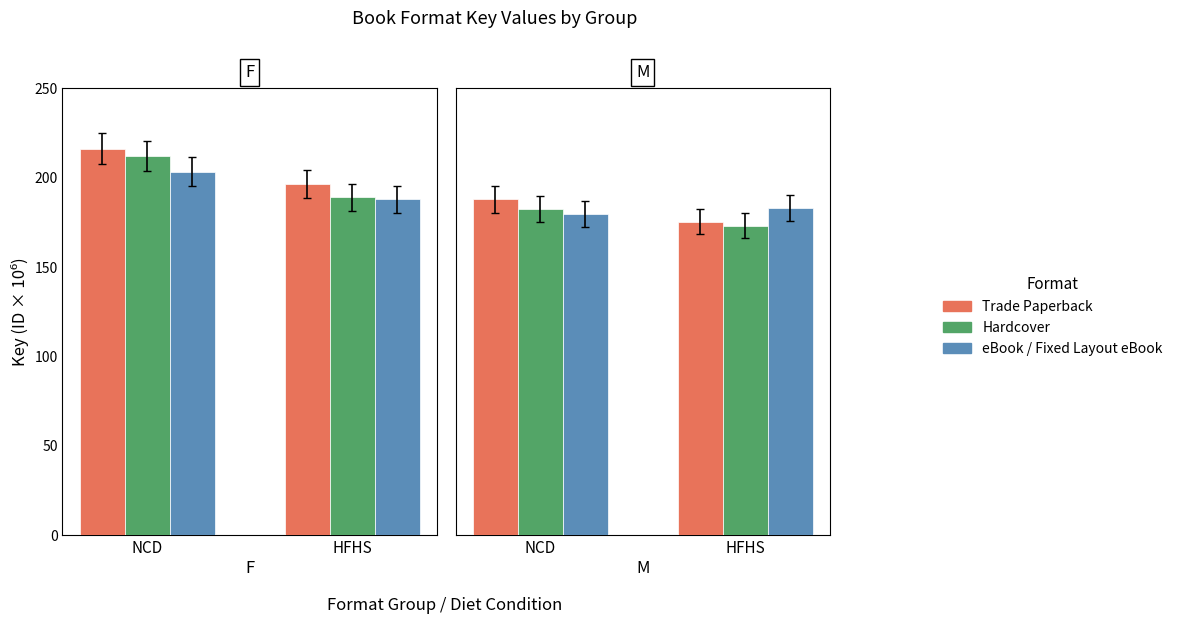

What is the value of the Hardcover bar at the 1st from the left?

182.4